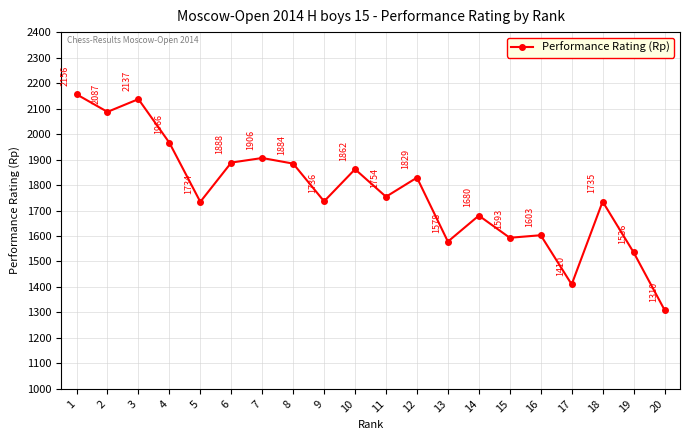

How many lines are shown in the chart?

1